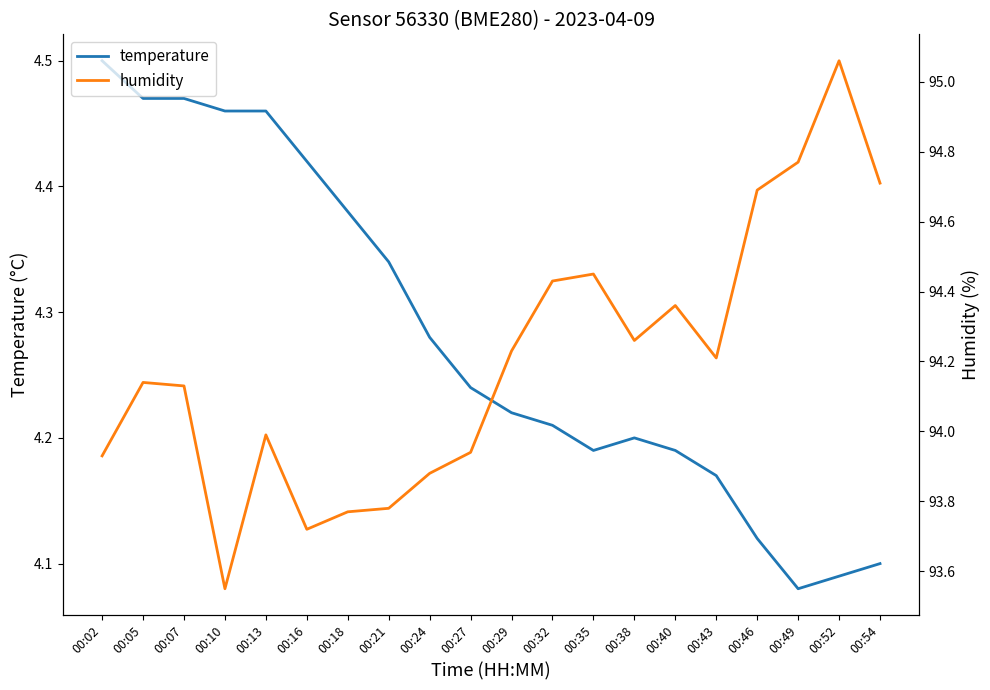

What is the total value across all series at 00:27?

98.2